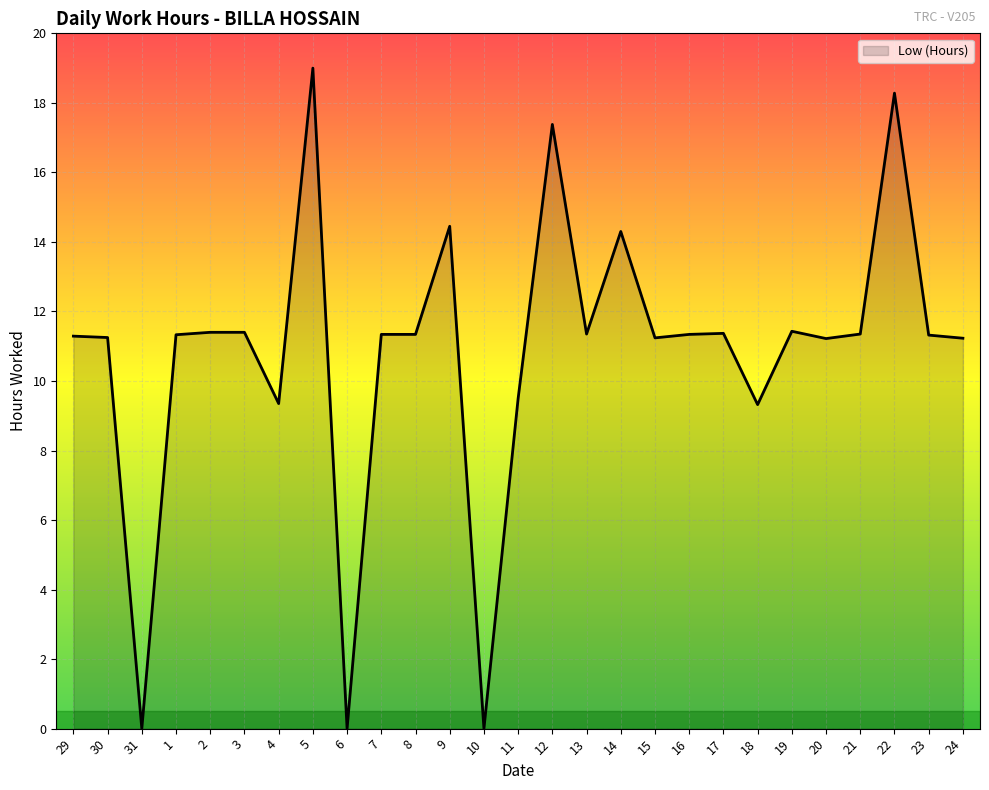

Which has a higher value, 6 or 30?

30